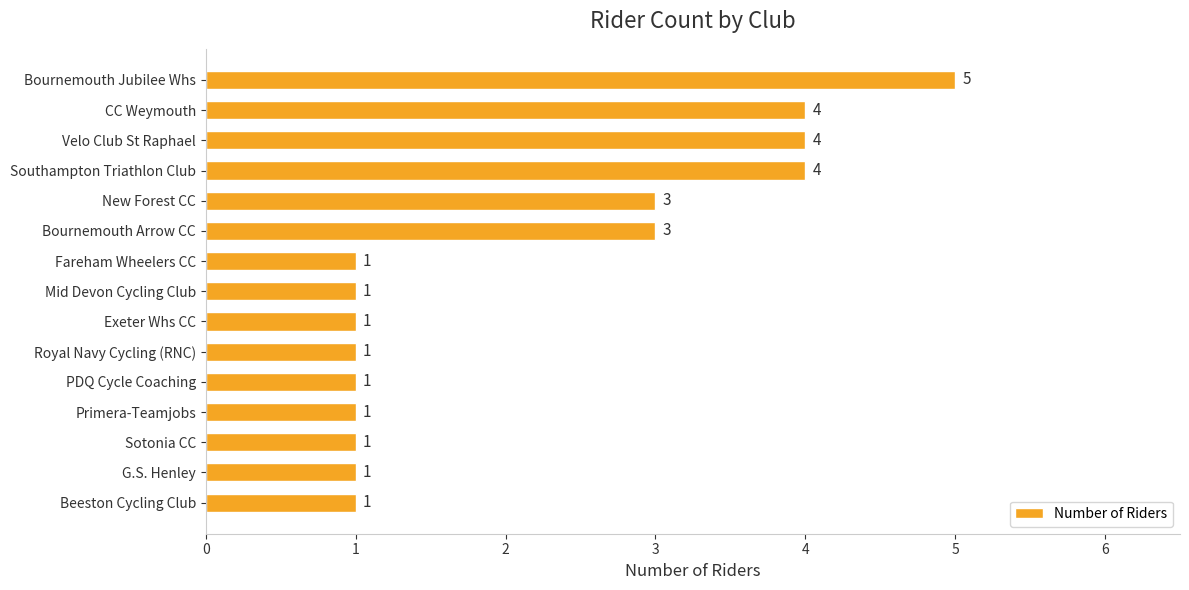

What is the maximum value shown in the chart?

5